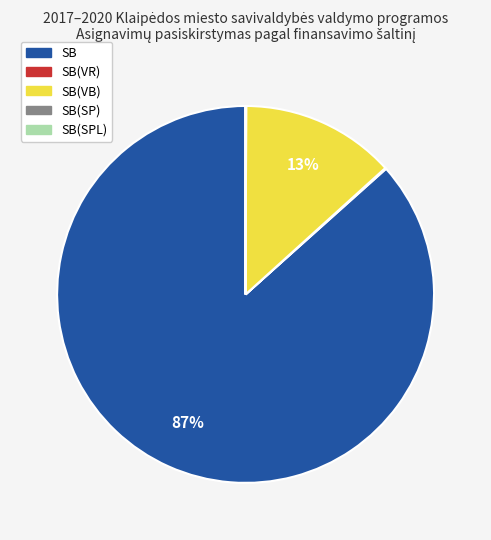

To the nearest percent, what is the difference between the largest and smallest slice percentages?

87%